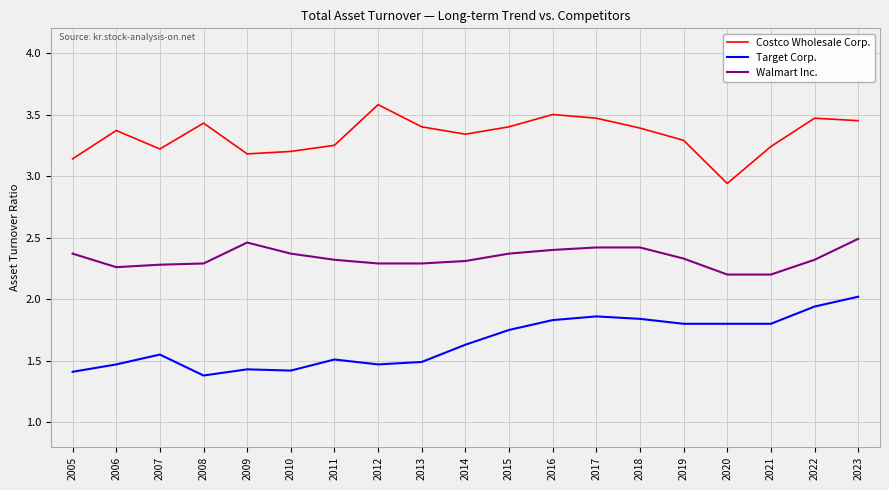

True or false: Walmart Inc. and Costco Wholesale Corp. intersect in this chart.

False